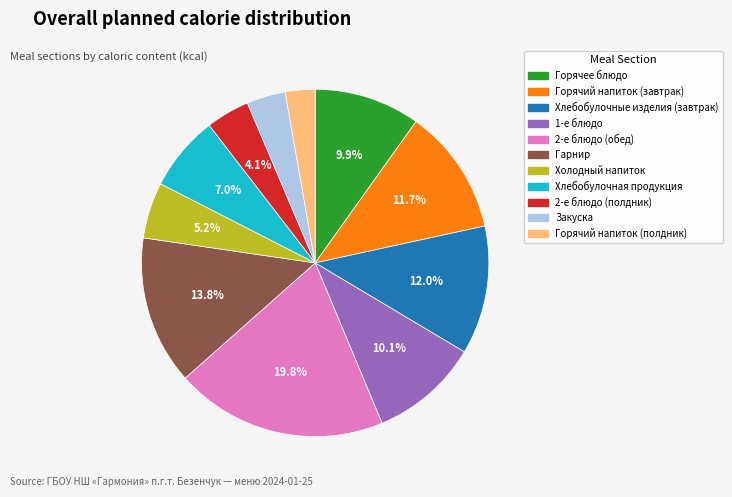

Which slice is the smallest?

Горячий напиток (полдник)